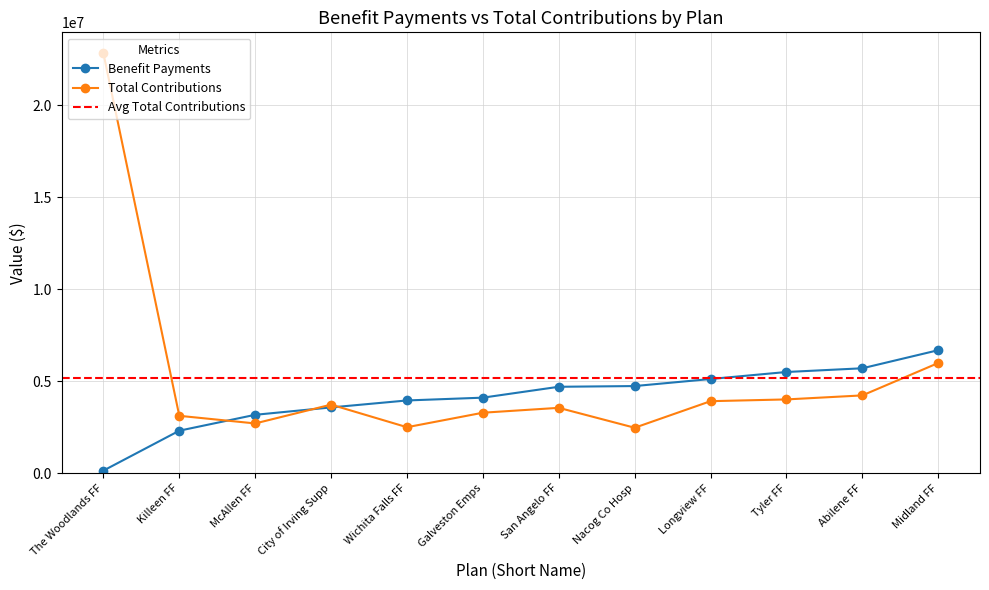

Does the chart display data point markers on the line(s)?

Yes